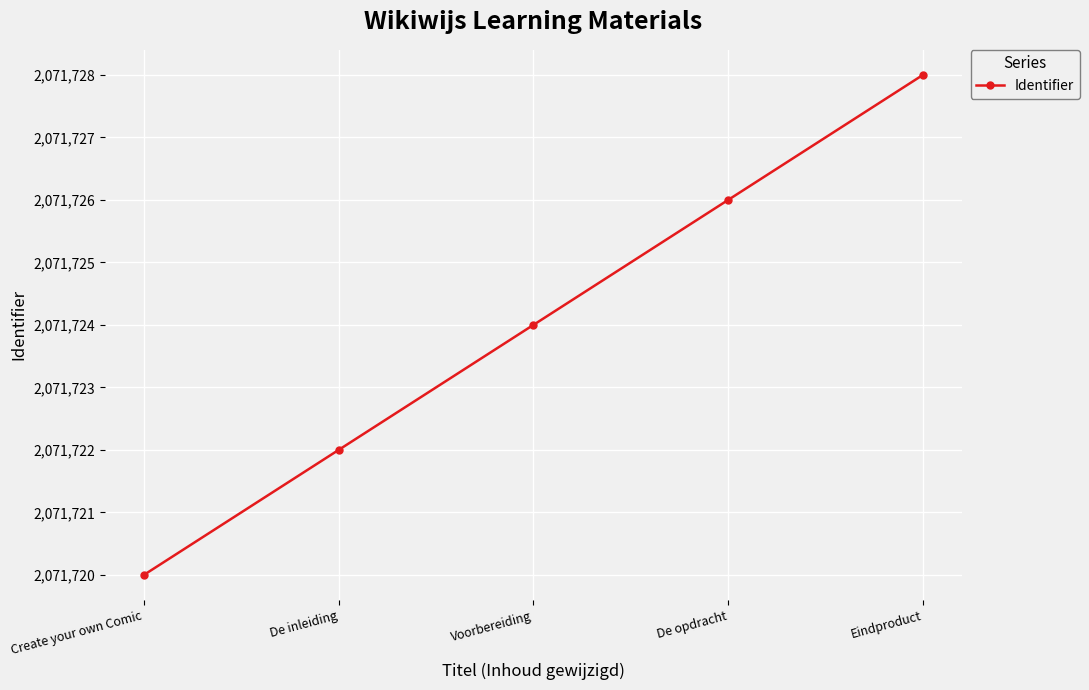

What position from the left is Eindproduct?

5